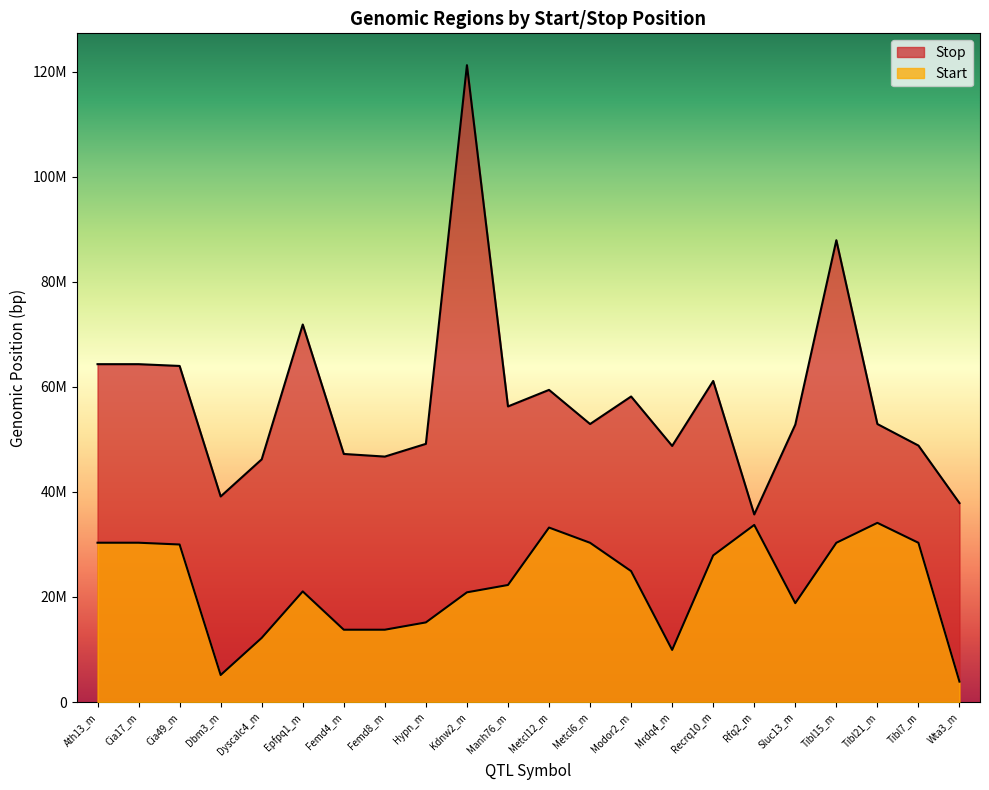

True or false: Start and Stop intersect in this chart.

False